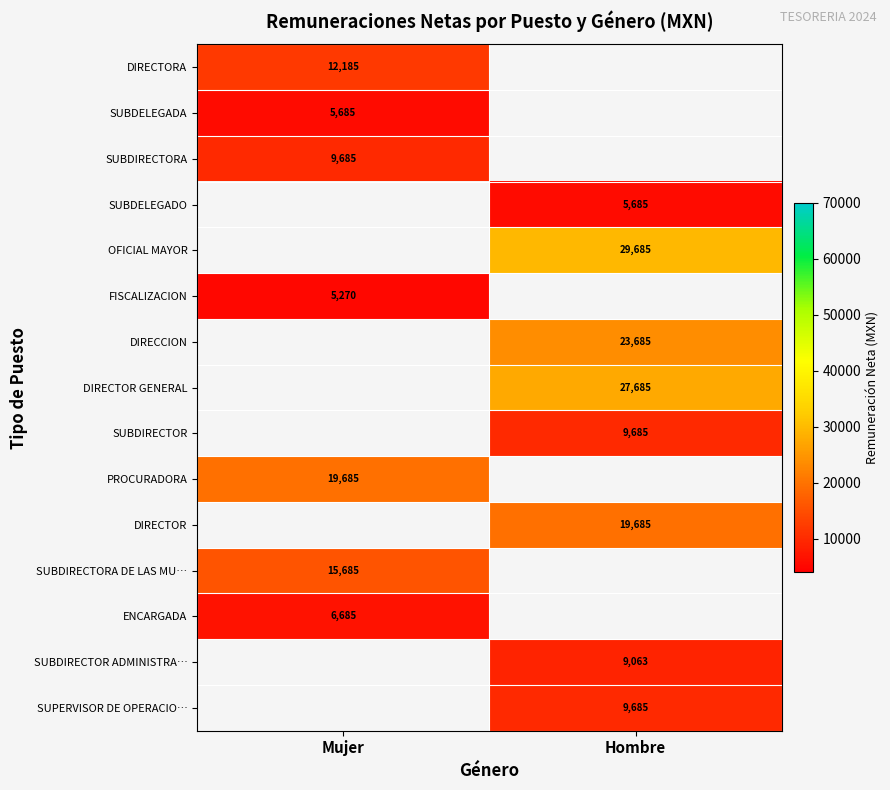

Is the value of FISCALIZACION at Mujer greater than the value of DIRECTORA at Mujer?

No